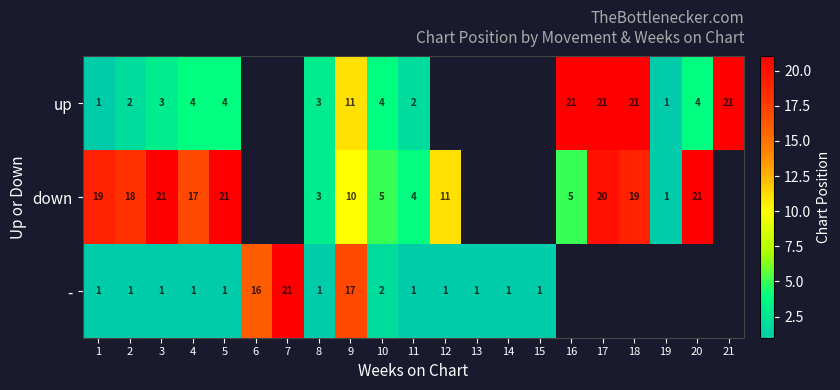

How many categories are shown in the chart?

21